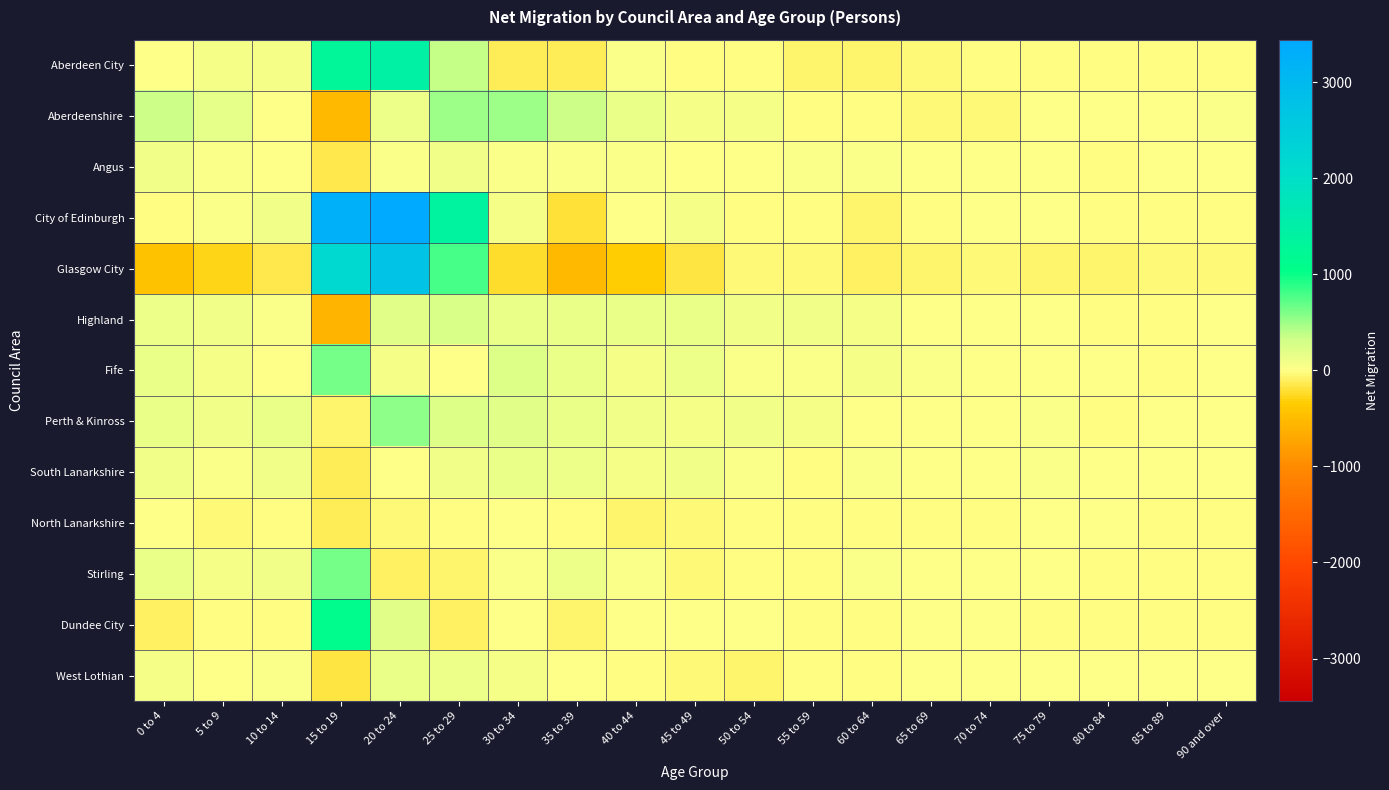

What is the smallest value displayed?

-574